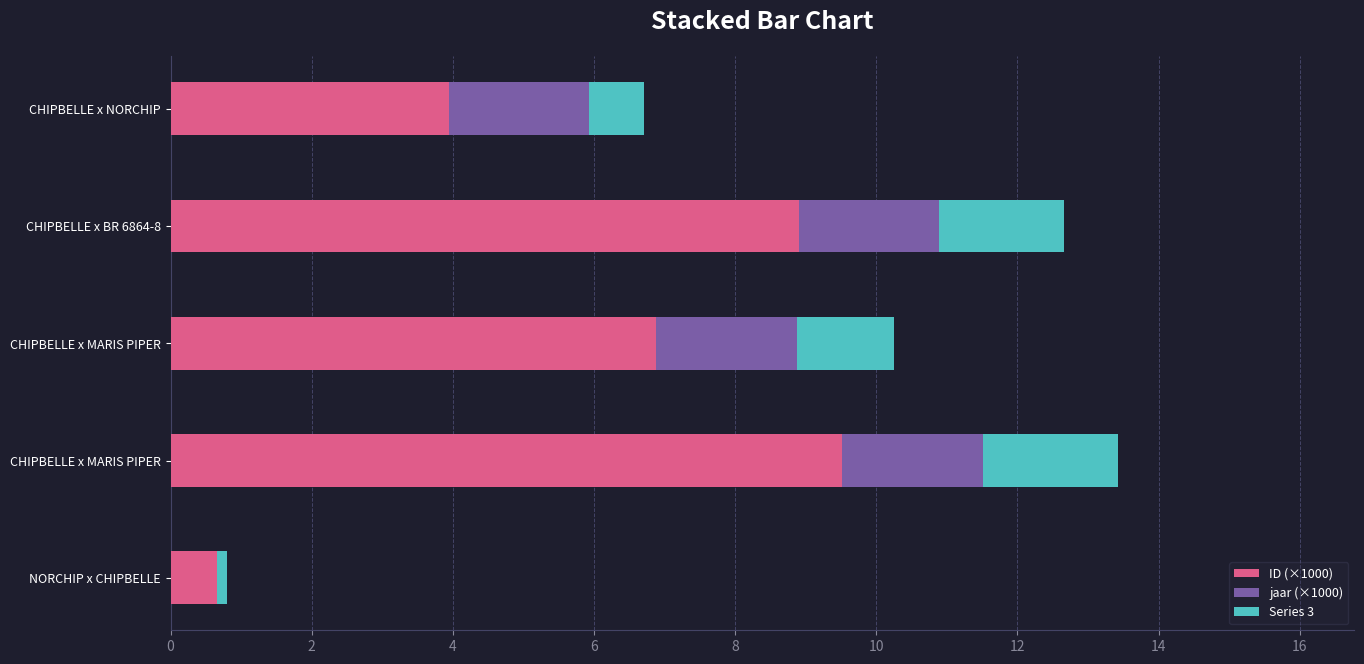

Count the number of categories in the chart.

5